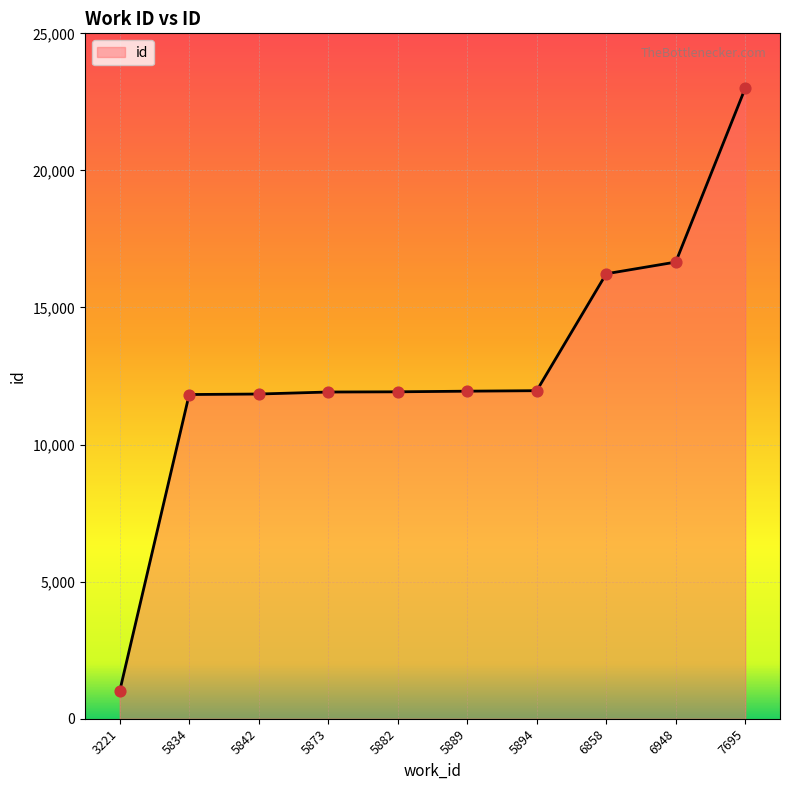

Which has a higher value, 5882 or 3221?

5882